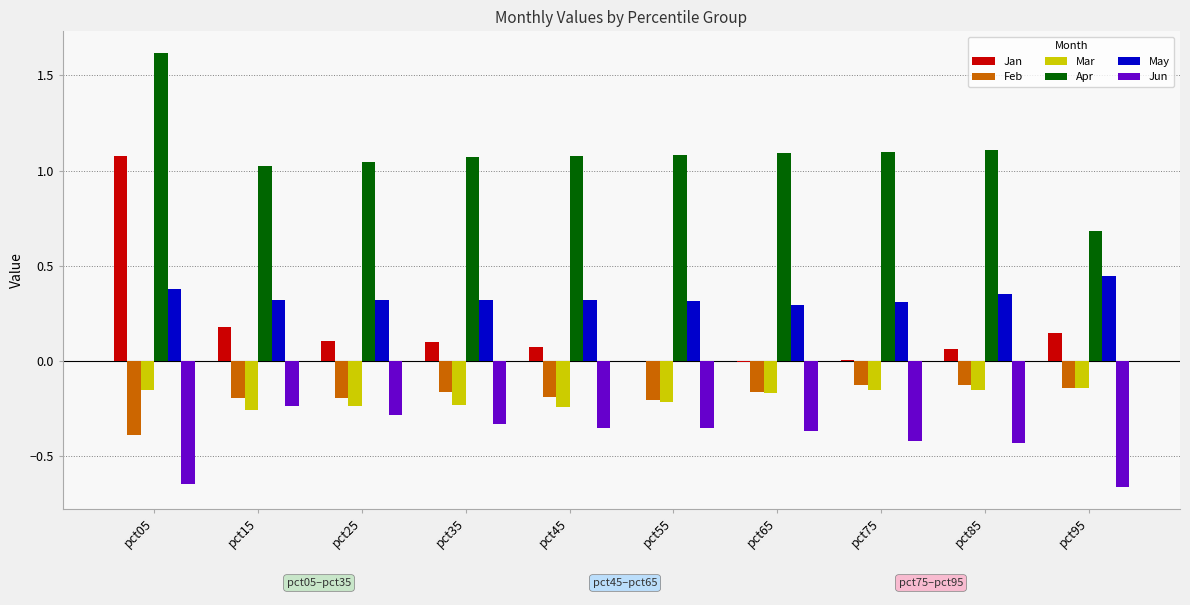

True or false: Jun has a value of -0.5 at pct35.

False